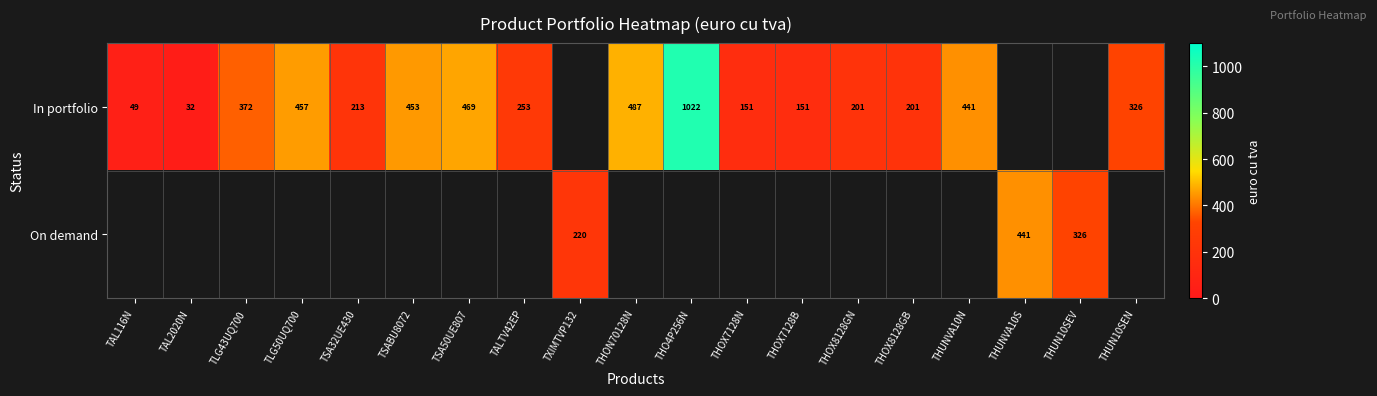

Is it true that In portfolio equals 453 at TSABU8072?

True